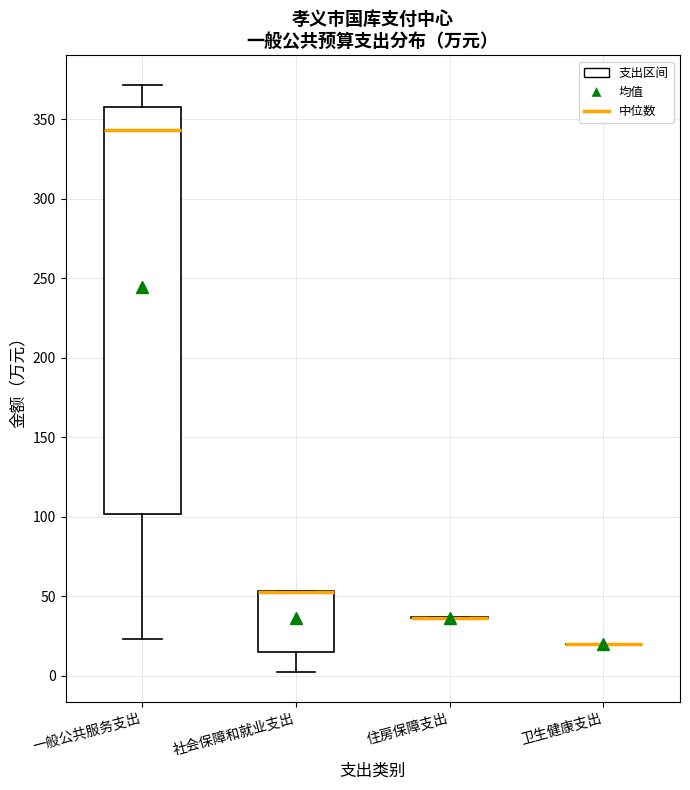

Reading left to right, read every box against the y-axis: the position of its median line, the range the box covers, and the ends of its whiskers. The values are not printed on the chart, so give them approximately, as read against the axis.

一般公共服务支出: median 345, box 100 to 360, whiskers 25 to 370
社会保障和就业支出: median 50 (drawn on the box's upper edge), box 15 to 55, whiskers 0 to 55
住房保障支出: box collapsed to a line at 35, whiskers 35 to 35
卫生健康支出: box collapsed to a line at 20, whiskers 20 to 20